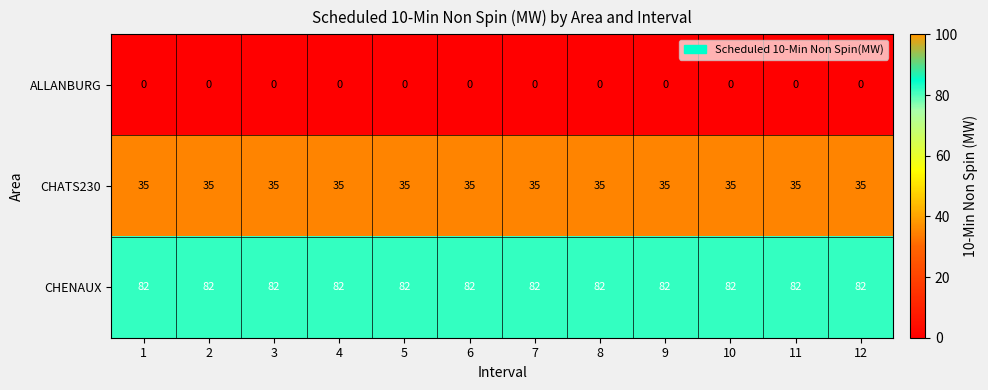

At how many categories does at least one series exceed 11?

12